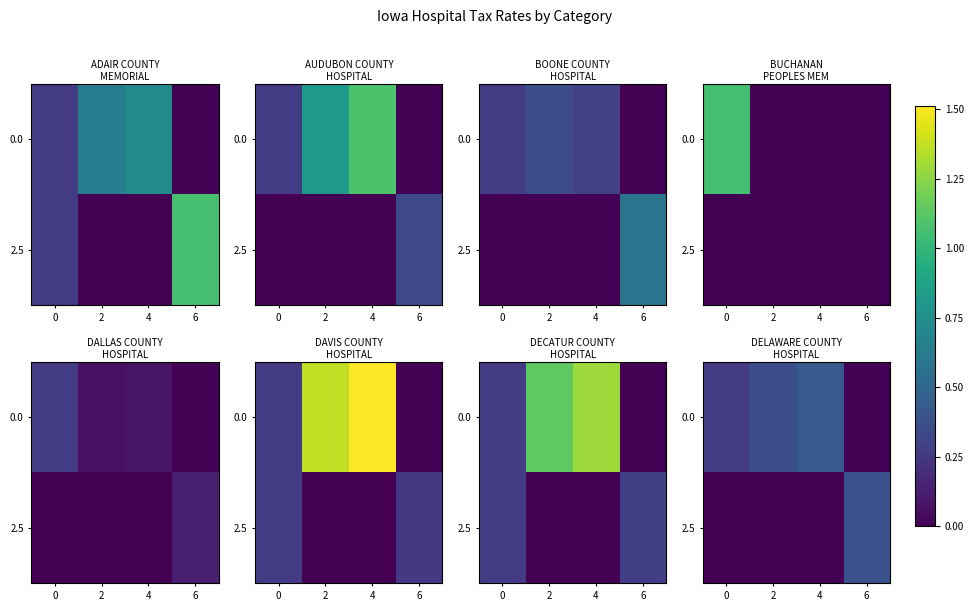

What is the difference between the highest and lowest values at 0?

0.3